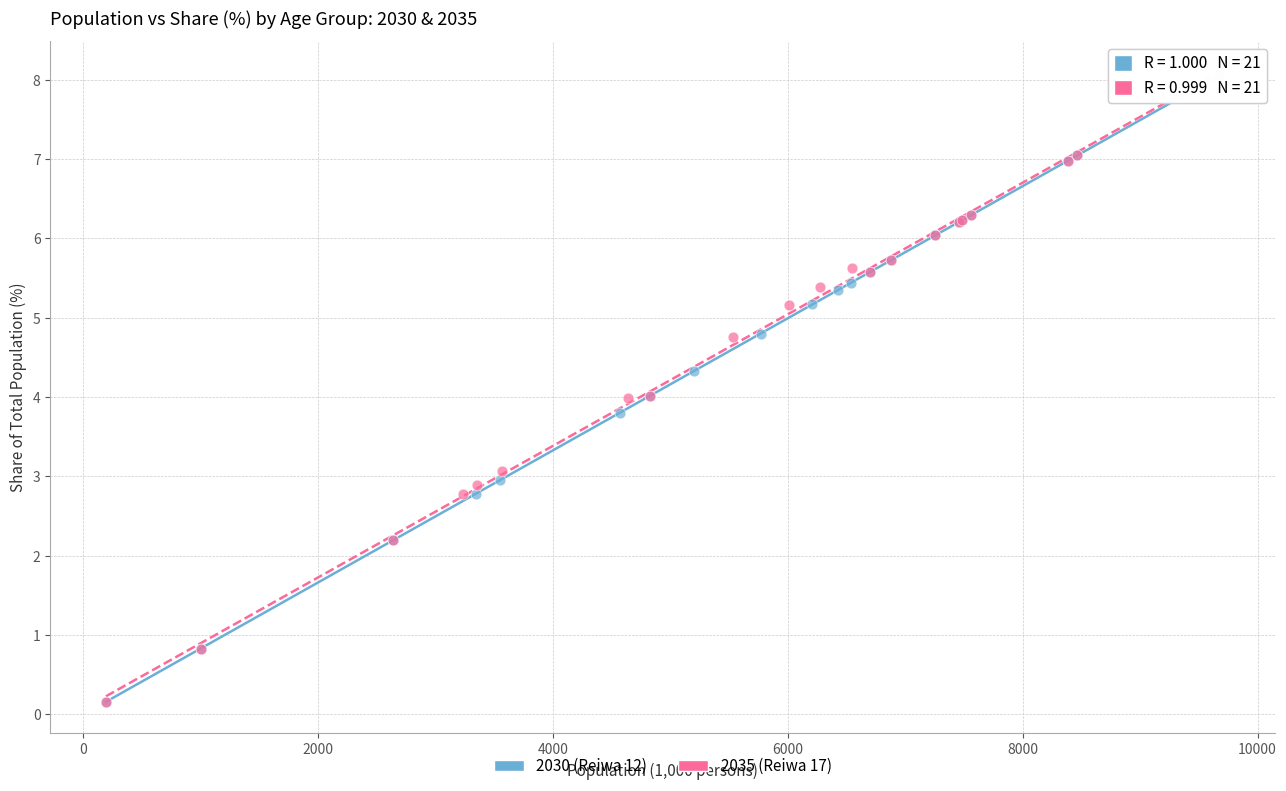

What are all the series names shown in the legend?

2030 (Reiwa 12), 2035 (Reiwa 17)